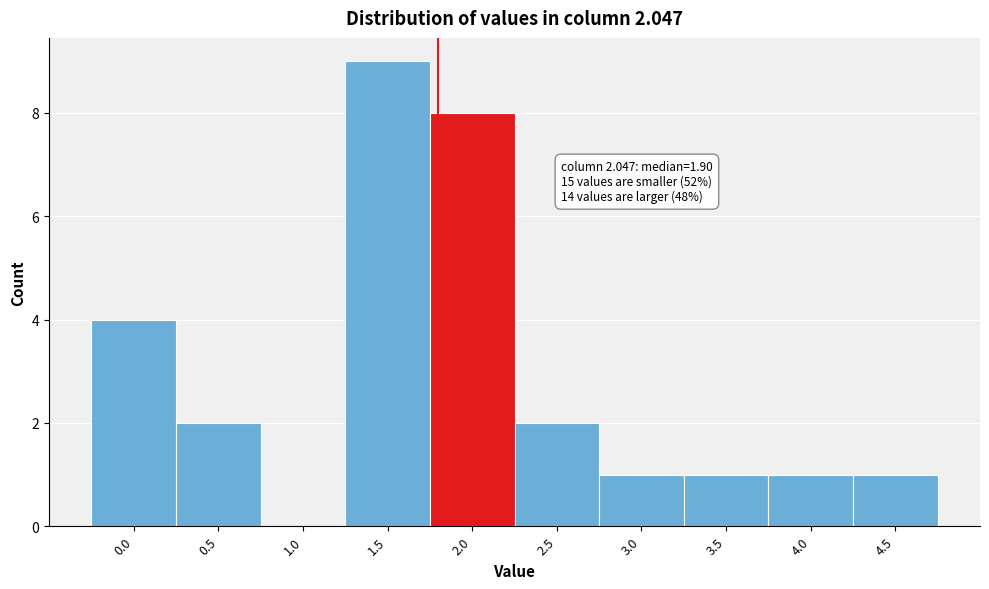

Reading left to right, transcribe all the data shown in this chart.

0.0=4	0.5=2	1.0=0	1.5=9	2.0=8	2.5=2	3.0=1	3.5=1	4.0=1	4.5=1